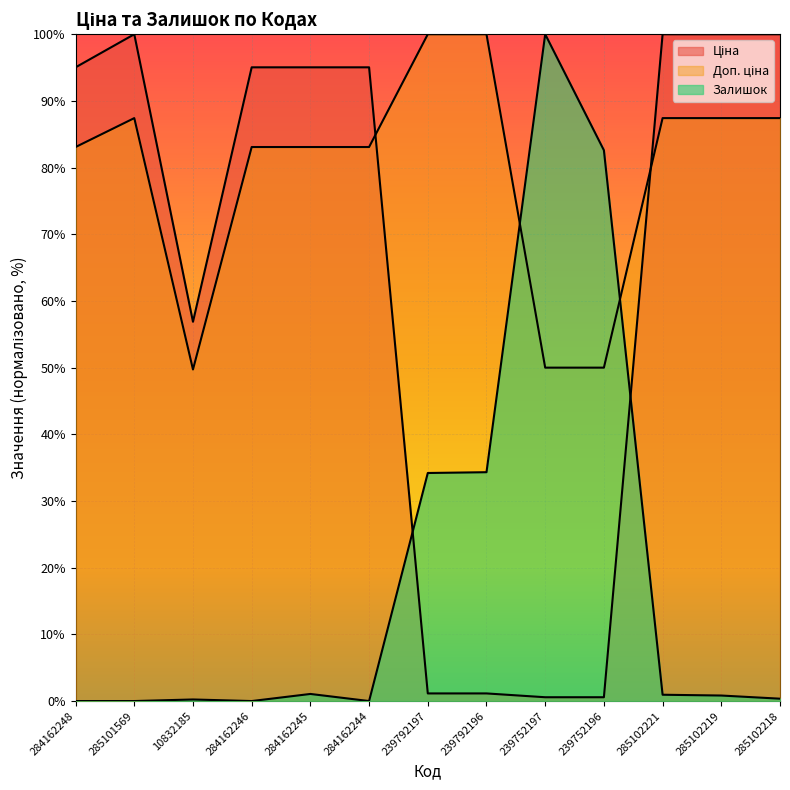

The Ціна series shows 95.0 at 284162246. True or false?

True